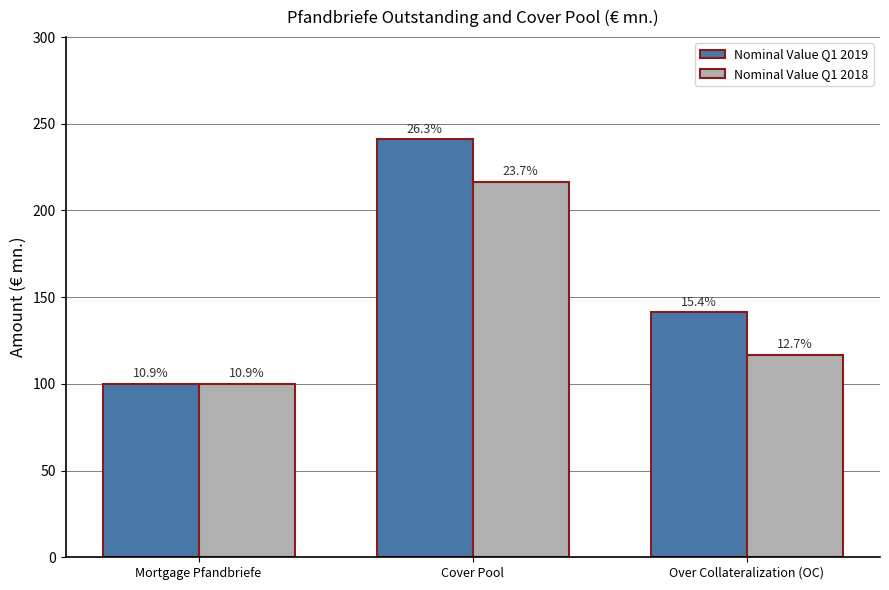

What is the difference between the highest and lowest values at Cover Pool?

24.5